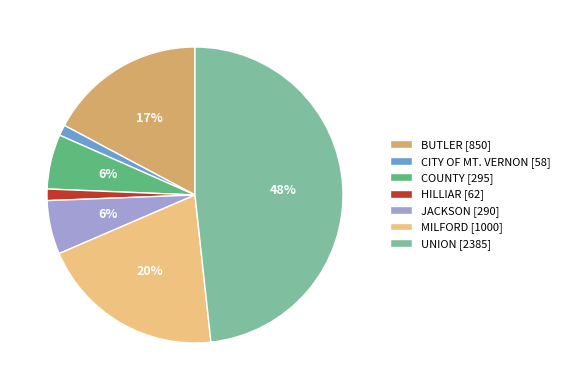

Is the sum of HILLIAR [62] and CITY OF MT. VERNON [58] greater than half?

No